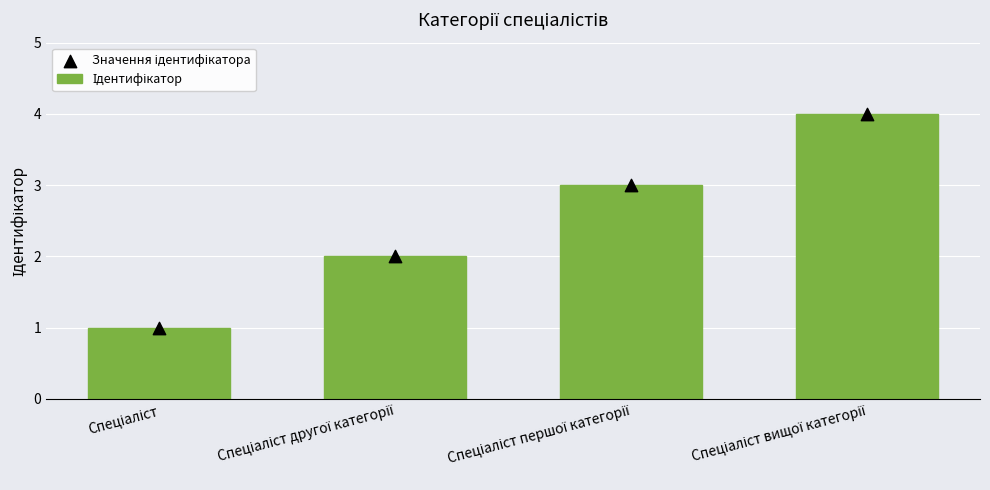

At which category is the sum across all series the highest?

Спеціаліст вищої категорії